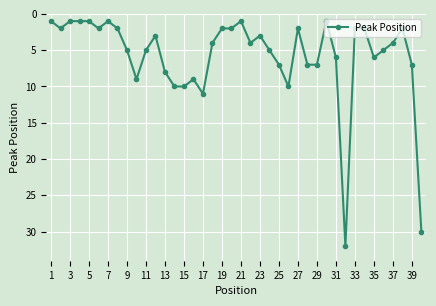

What is the sum of all values?

232